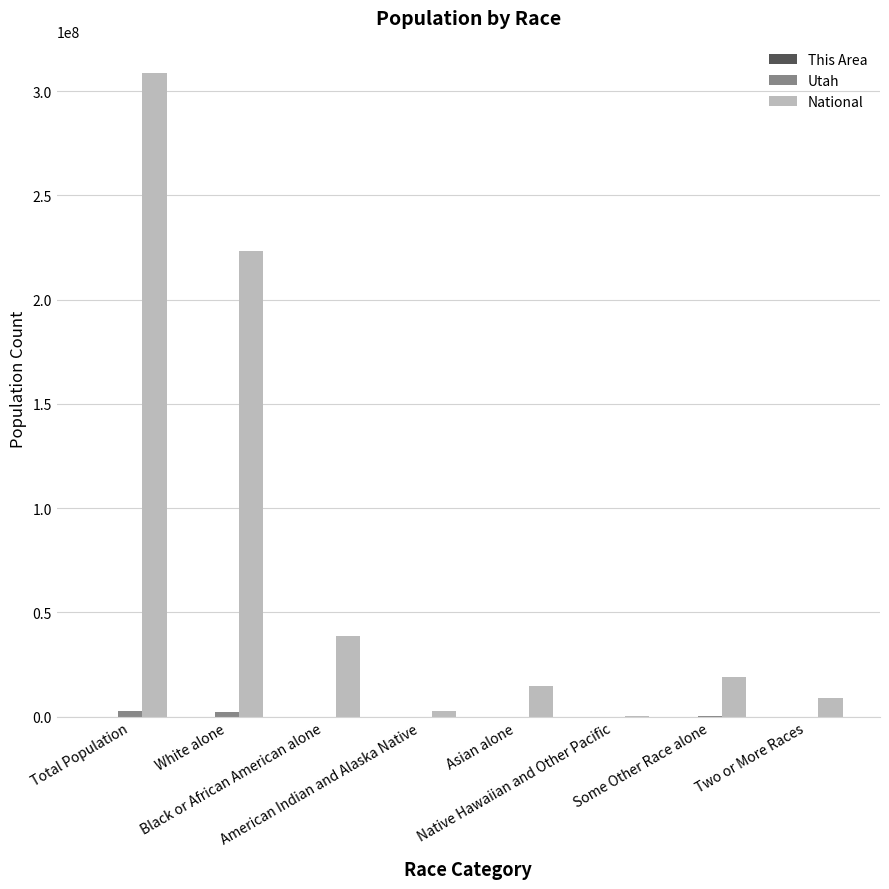

What is the highest value of the National series?

308745538